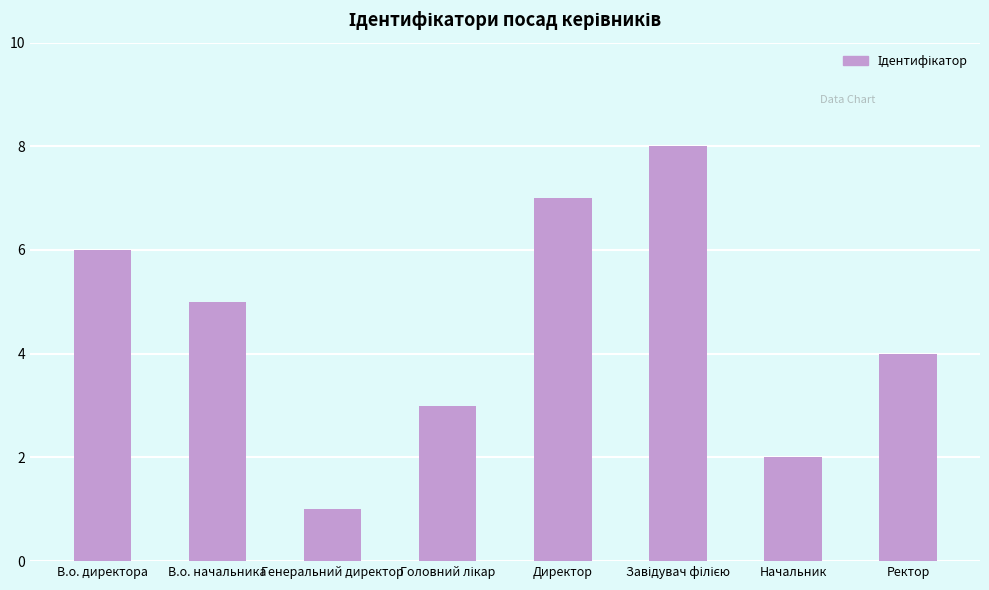

What is the ratio of the value at В.о. директора to the value at Генеральний директор?

6.0